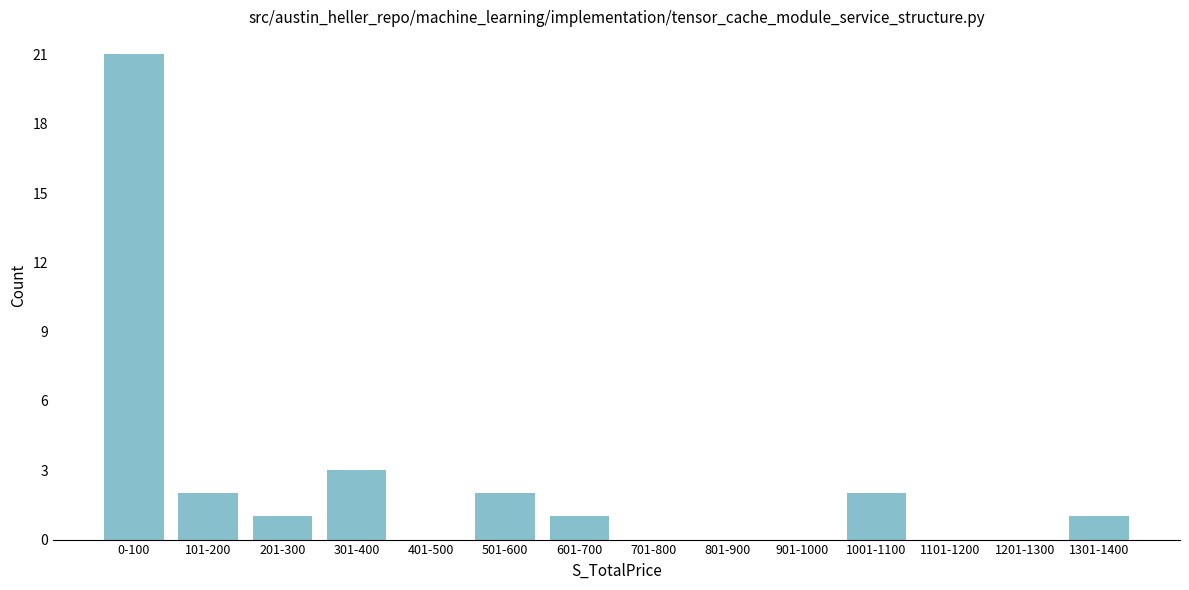

Reading left to right, extract all data points from this chart.

0-100=21	101-200=2	201-300=1	301-400=3	401-500=0	501-600=2	601-700=1	701-800=0	801-900=0	901-1000=0	1001-1100=2	1101-1200=0	1201-1300=0	1301-1400=1